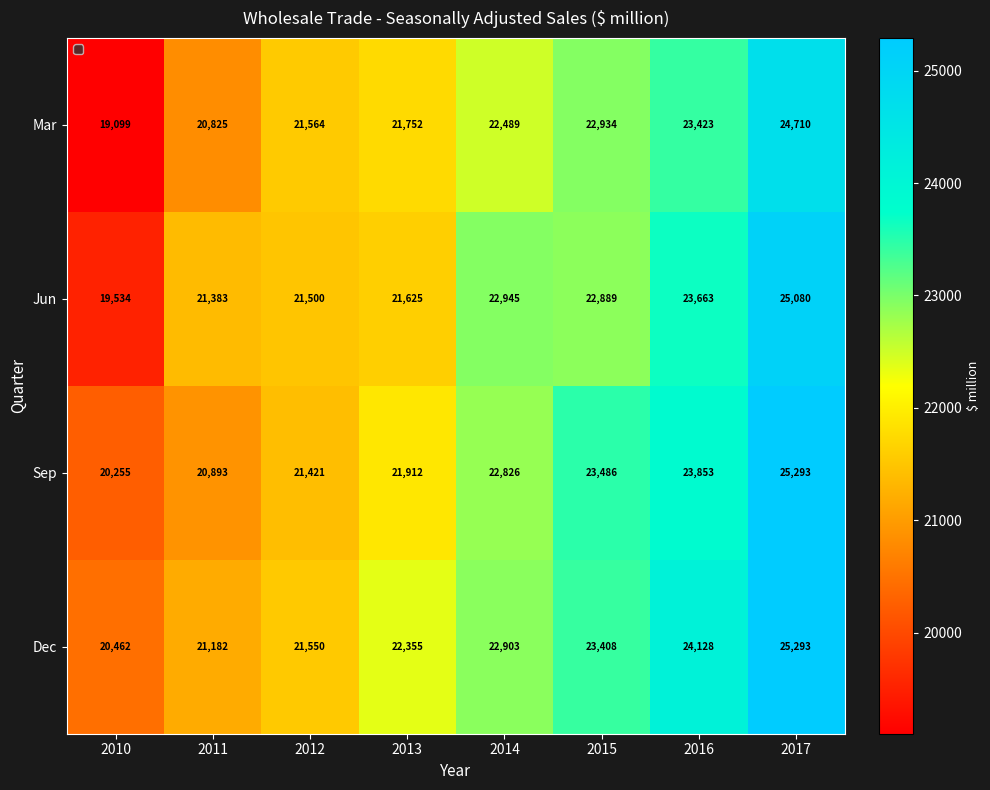

What is the average value of the Jun series?

22327